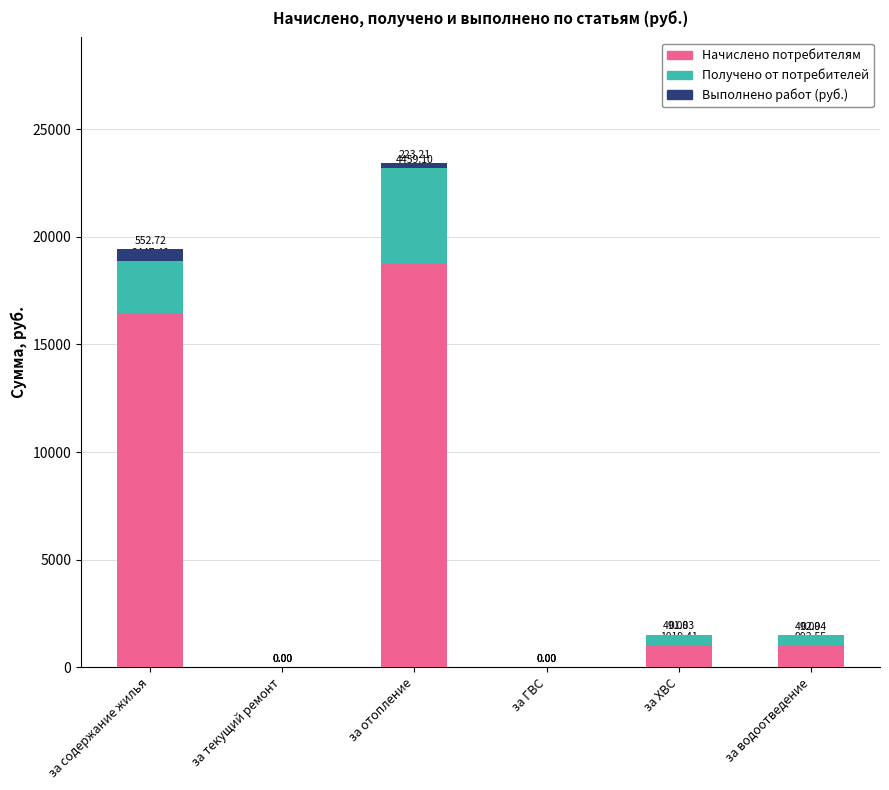

Are the bars horizontal?

No